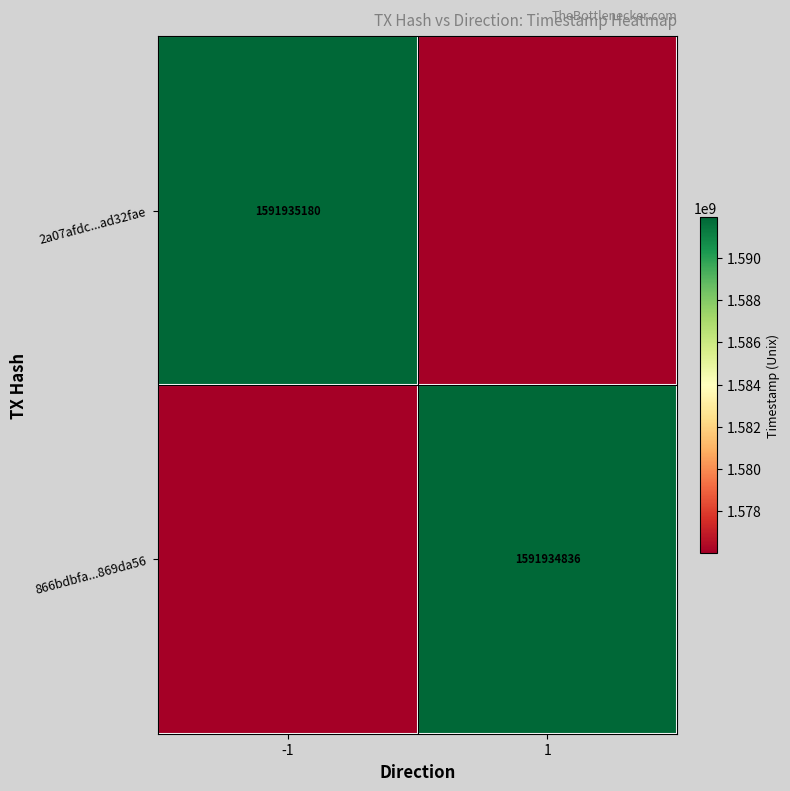

At how many categories does at least one series exceed 1589464032?

2